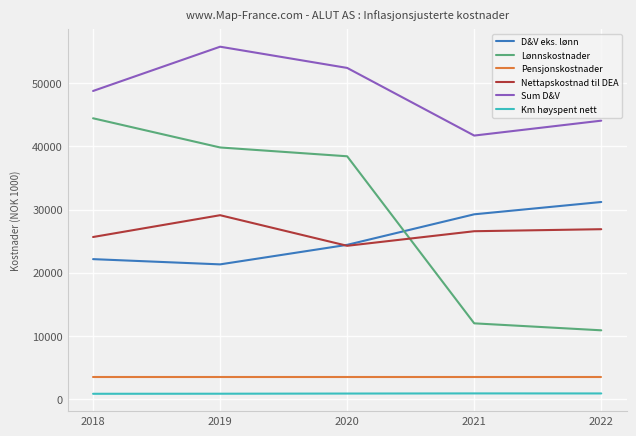

True or false: Lønnskostnader has a value of 10875.0 at 2022.

True